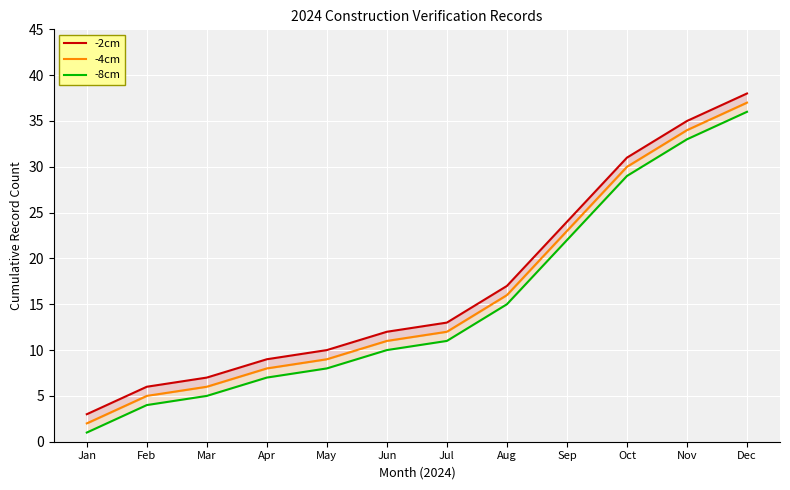

True or false: -4cm and -2cm cross at least once.

False